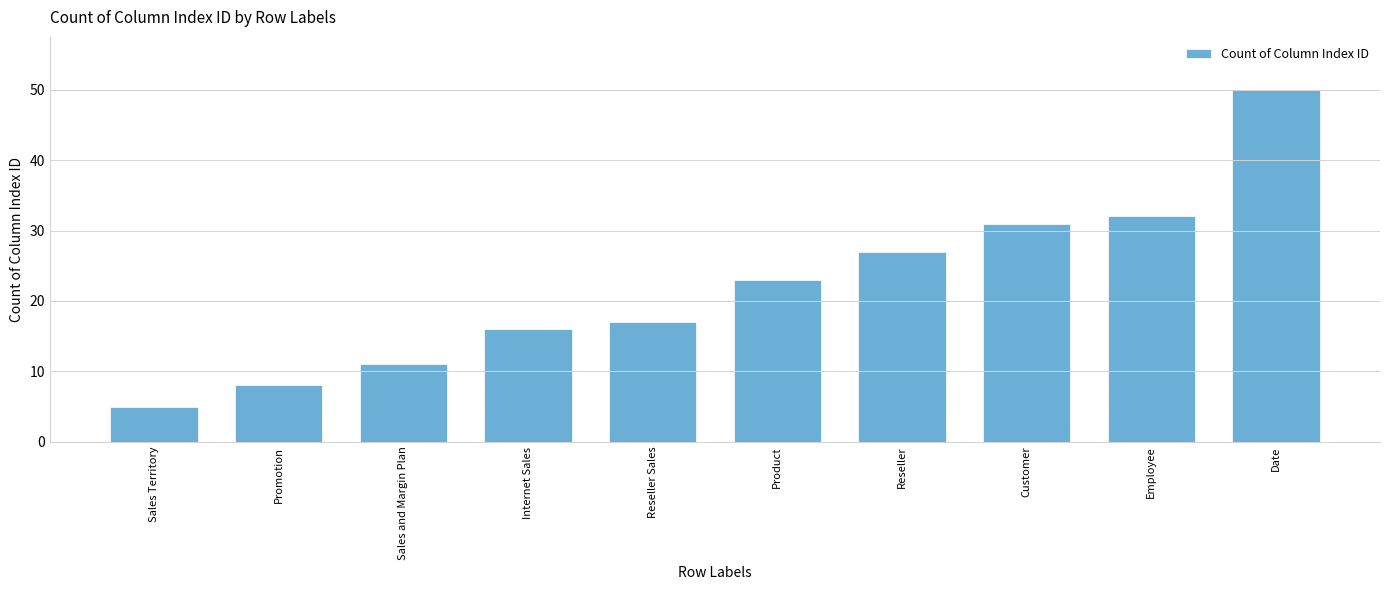

What is the approximate value at Reseller Sales, to the nearest 10?

20